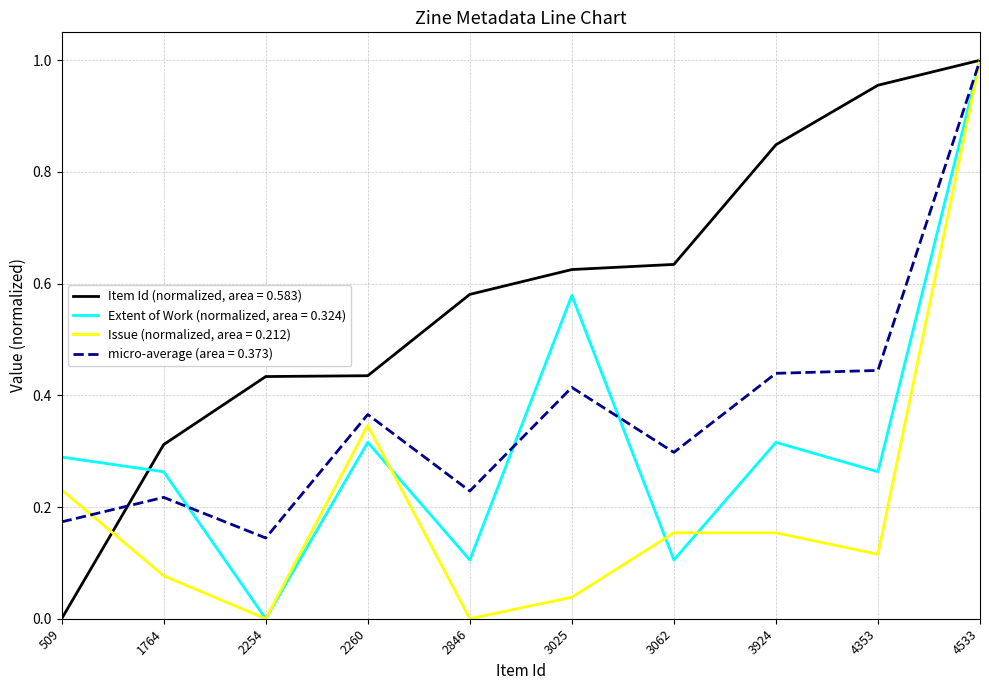

At which category does the chart reach its peak across all series?

4533